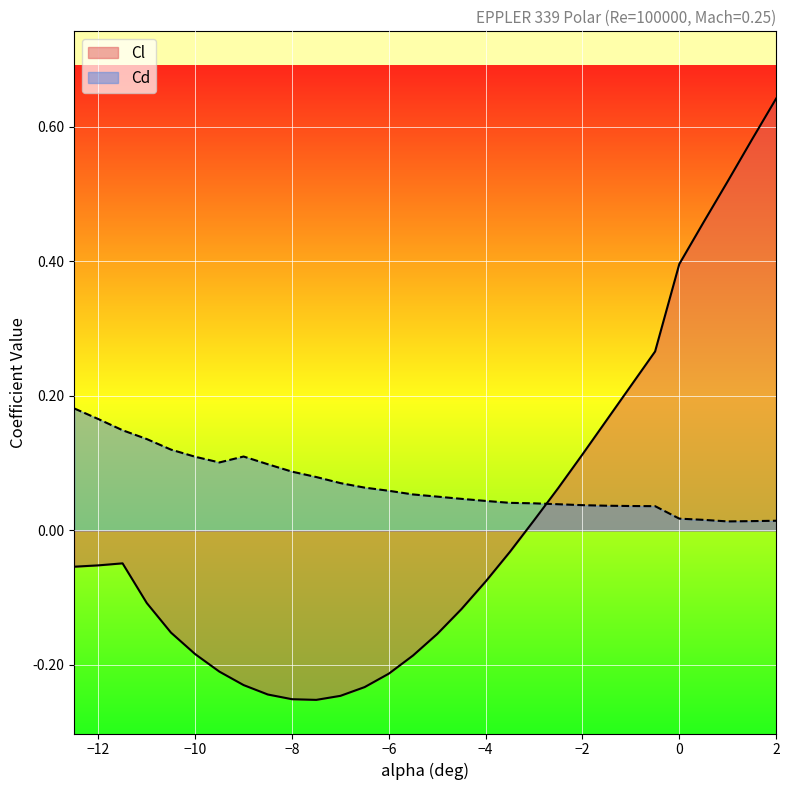

Which series has the largest range (max minus min)?

Cl